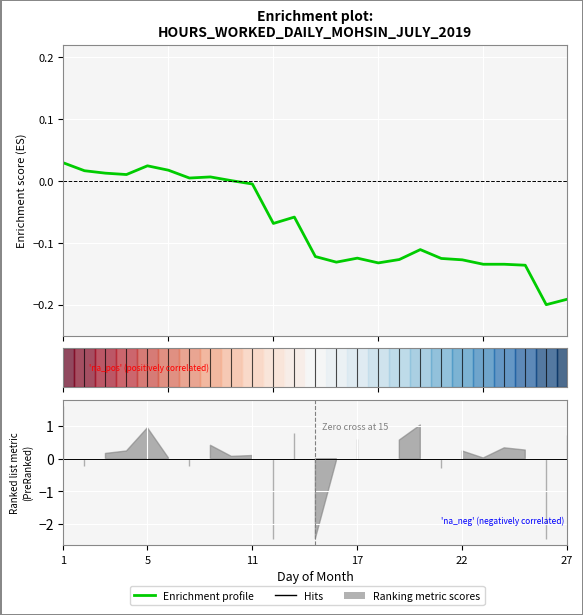

True or false: the data has more than 2 interior local peaks.

True